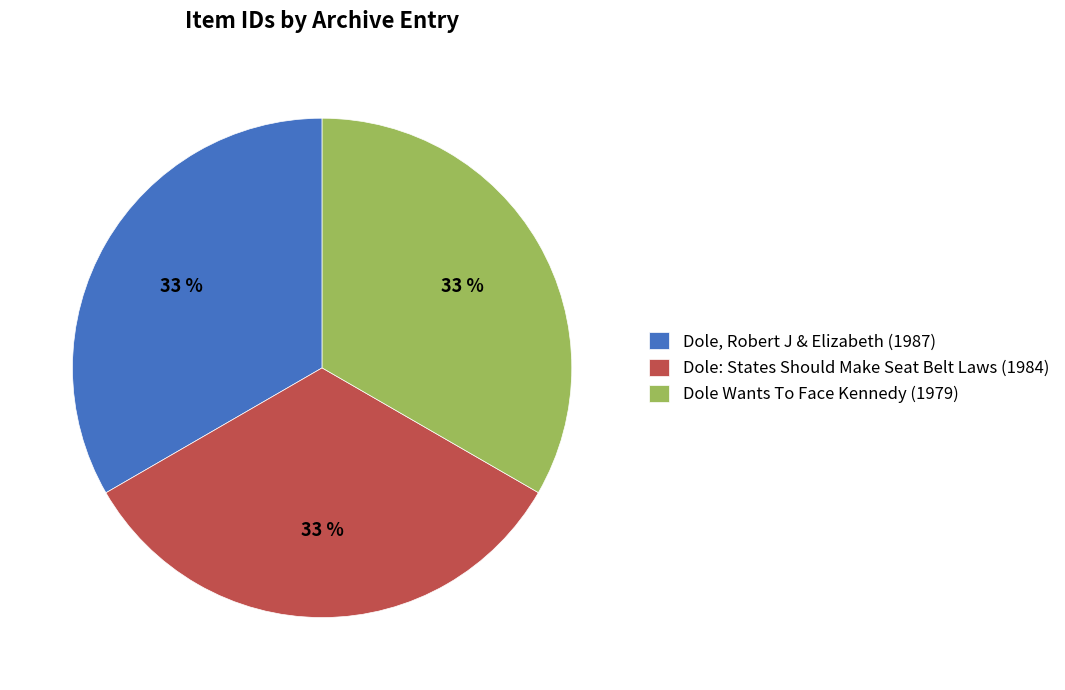

What is the ratio of the value at Dole: States Should Make Seat Belt Laws (1984) to the value at Dole, Robert J & Elizabeth (1987)?

1.0